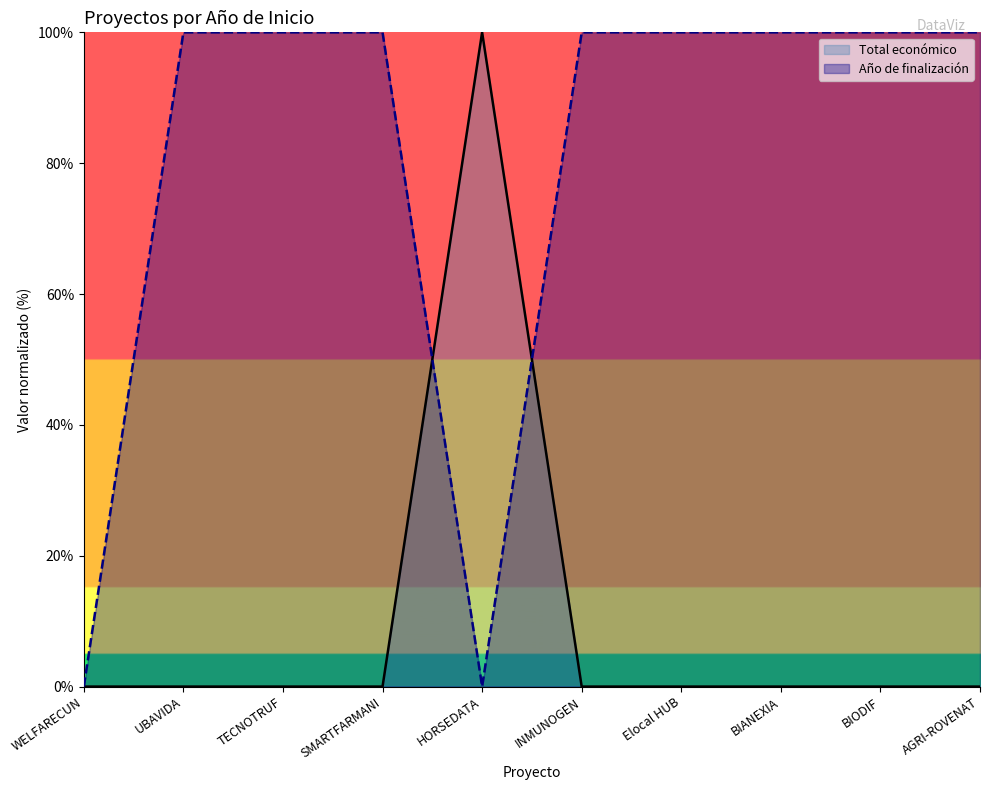

Where is Año de finalización nearest to the value 50?

WELFARECUN